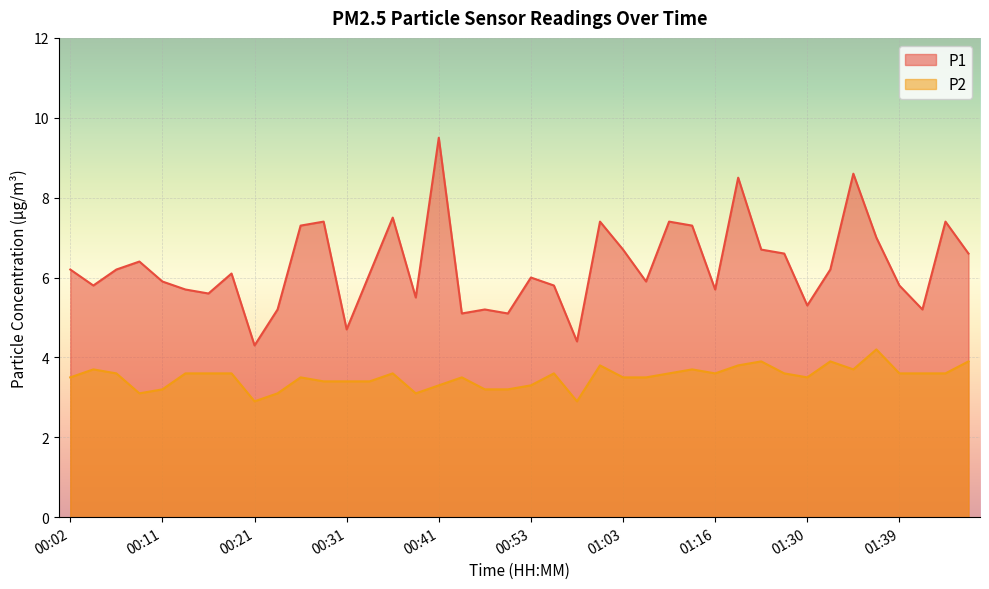

What is the sum of the P1 values at 00:36 and 00:29?

14.9